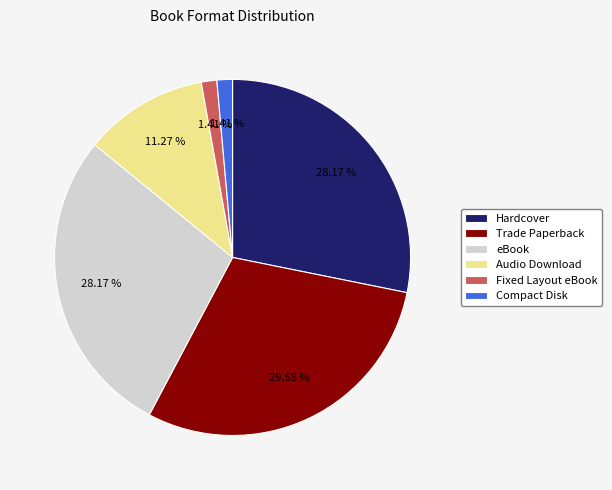

What is the largest slice in the pie chart?

Trade Paperback